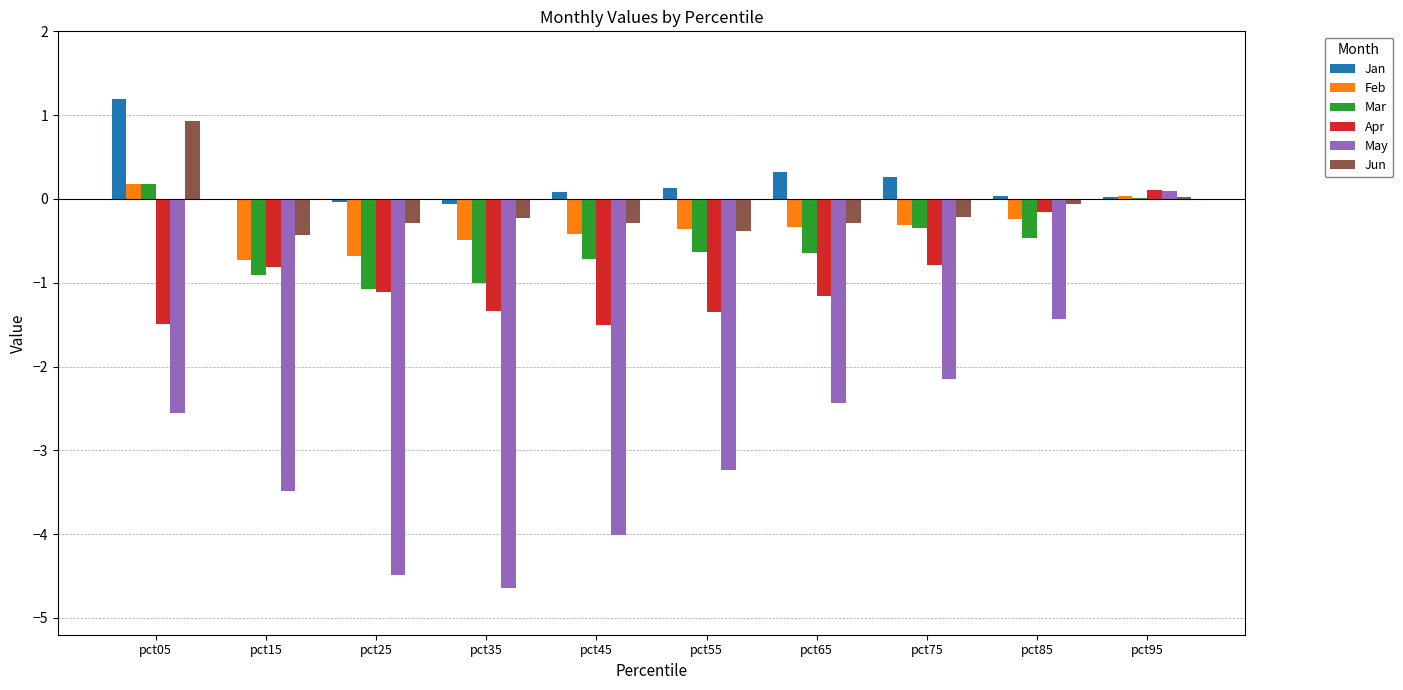

How many series are shown in this chart?

6